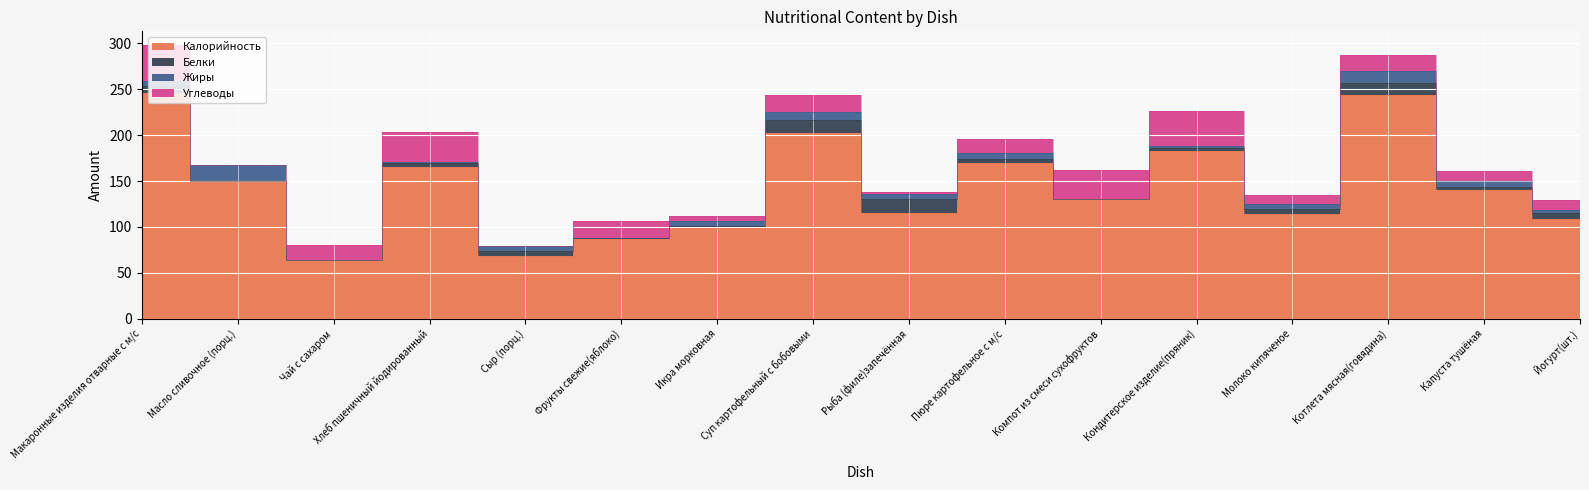

What position from the left is Пюре картофельное с м/с?

10